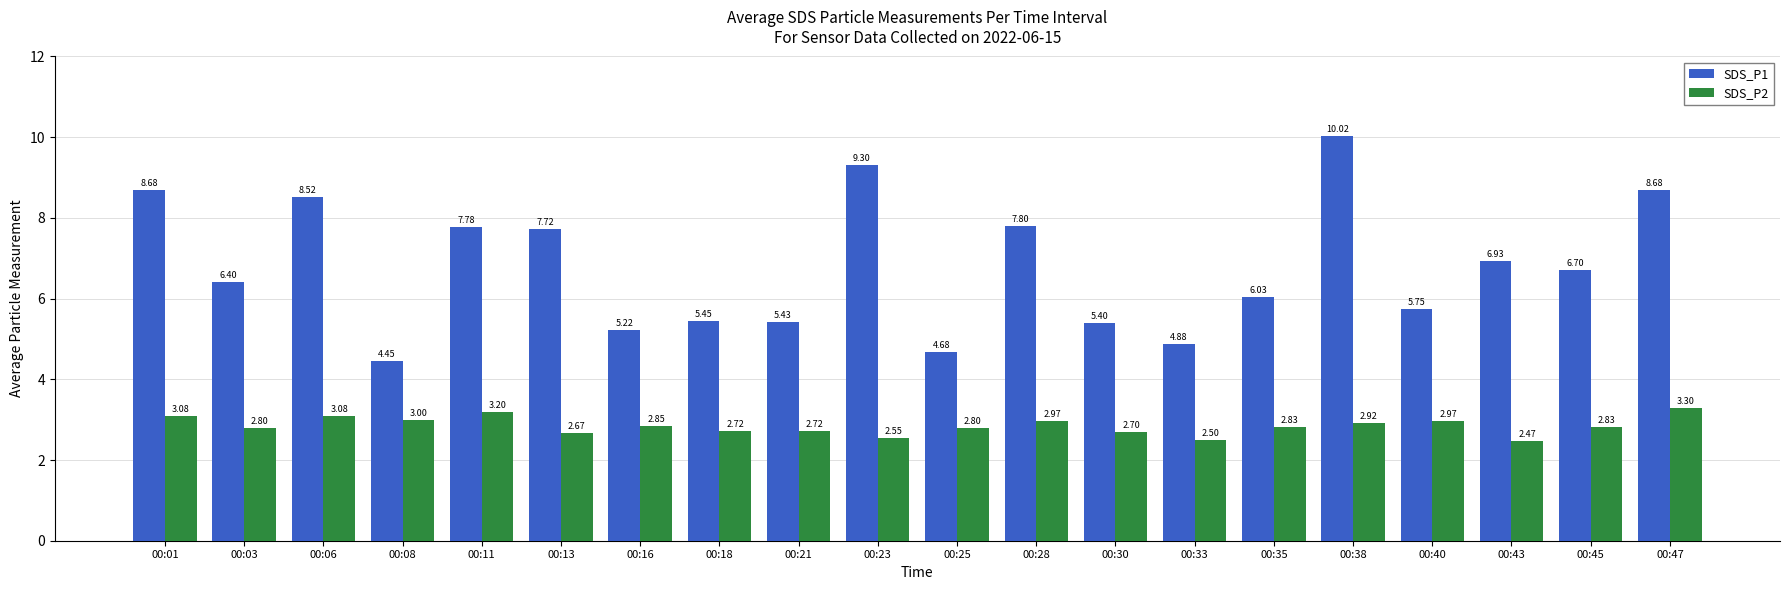

What are all the series names shown in the legend?

SDS_P1, SDS_P2